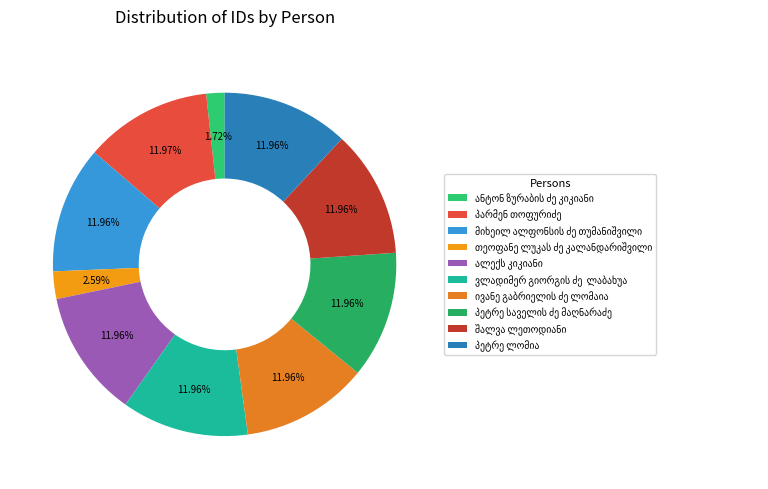

What is the ratio of the value at ვლადიმერ გიორგის ძე  ლაბახუა to the value at თეოფანე ლუკას ძე კალანდარიშვილი?

4.6